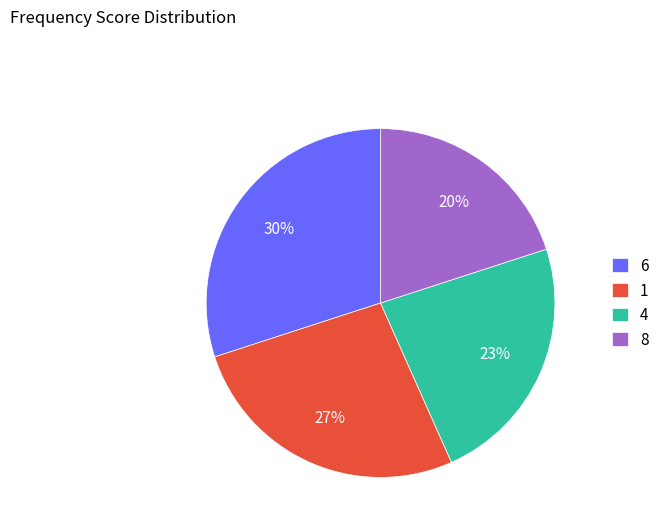

To the nearest percent, what is the average slice percentage?

25%